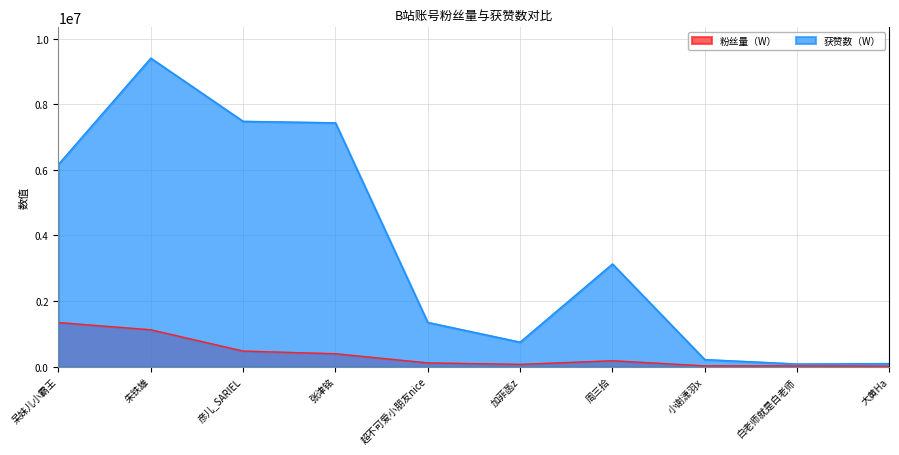

True or false: 获赞数（W） and 粉丝量（W） cross at least once.

False